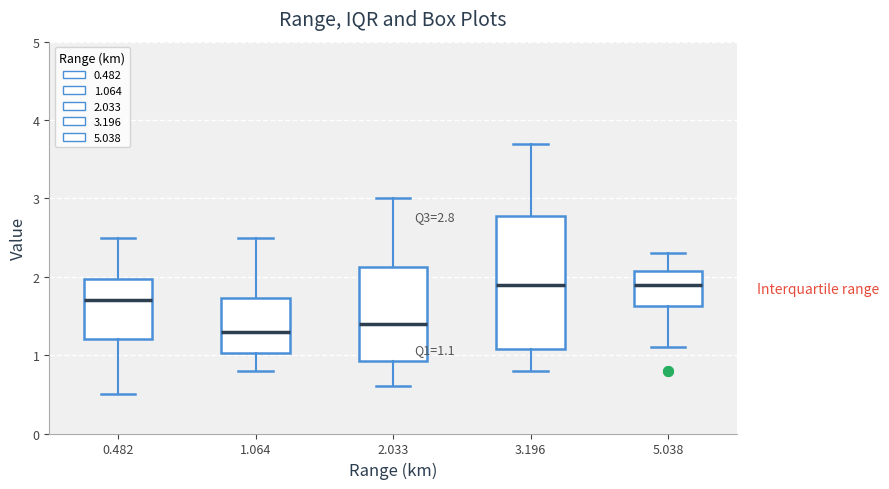

Which box is the tallest, from its lower edge to its upper edge?

3.196